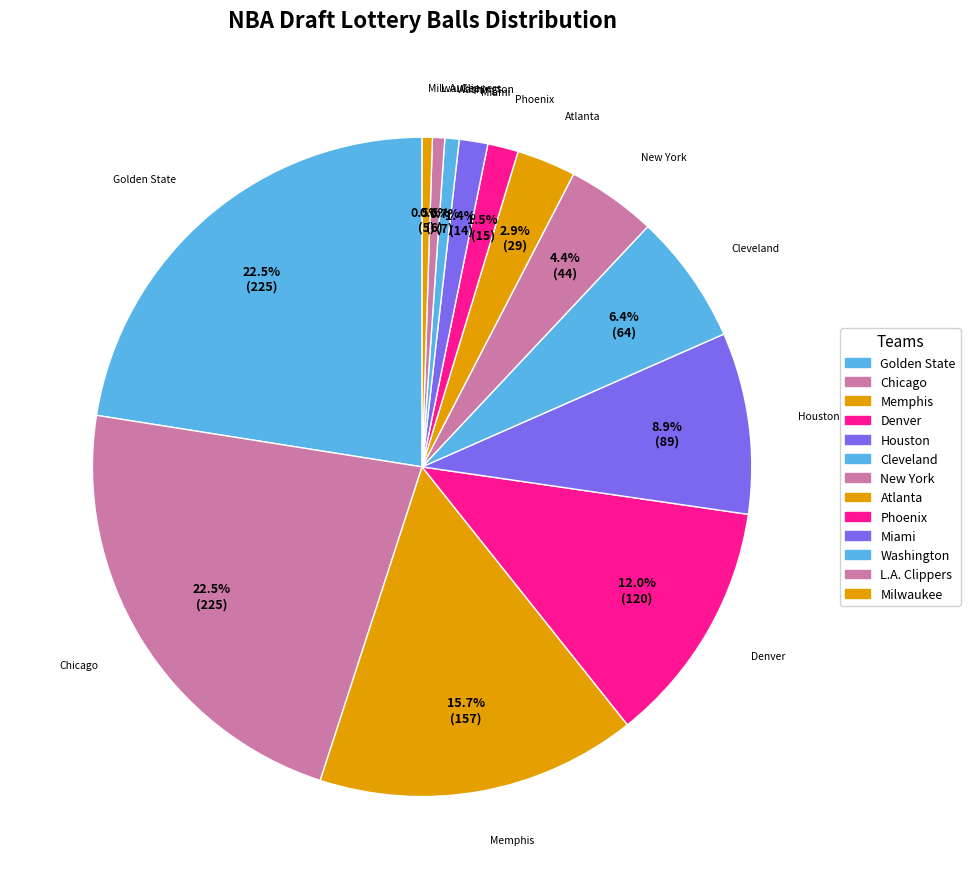

To the nearest percent, what is the difference between the largest and smallest slice percentages?

22%